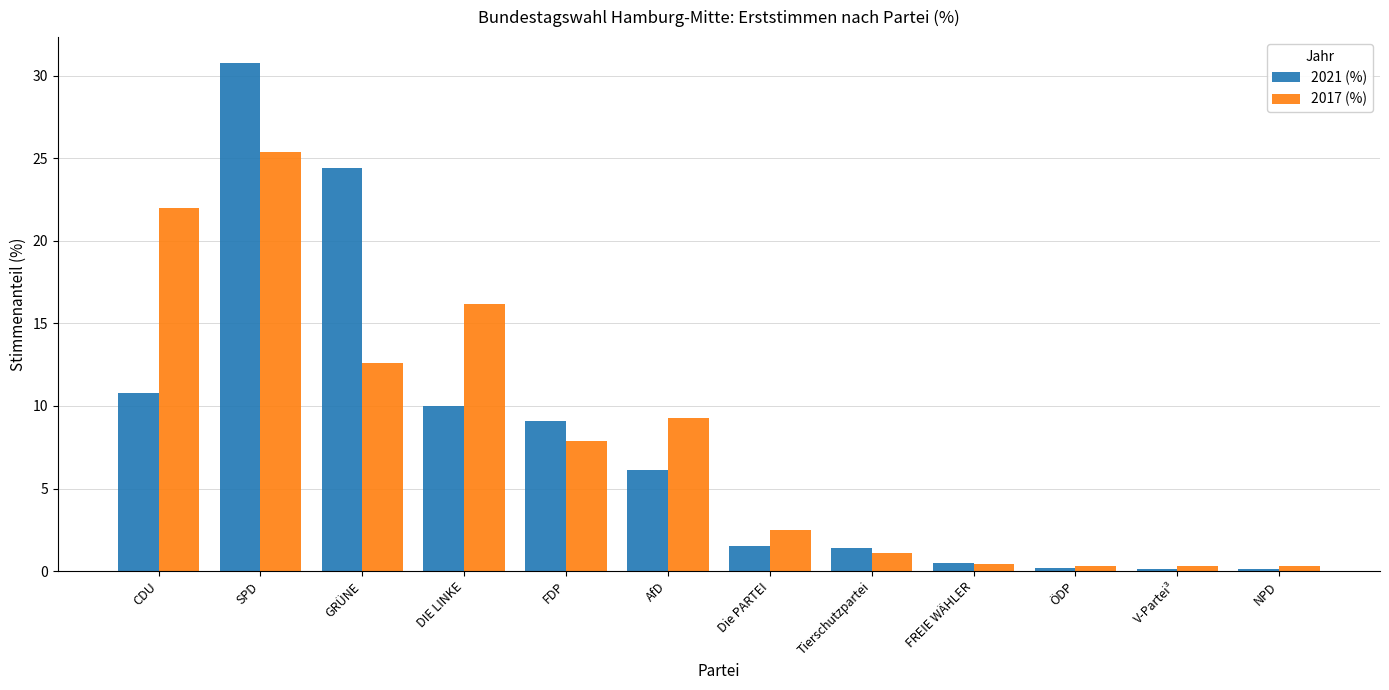

At which category does the chart reach its peak across all series?

SPD